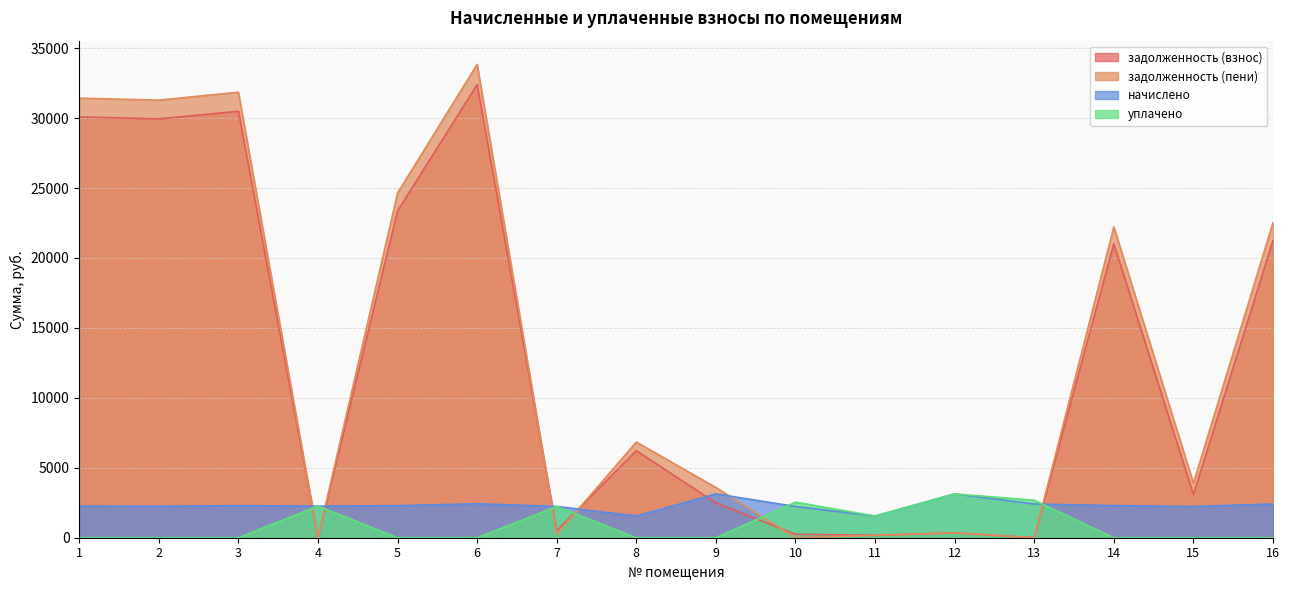

At which label does задолженность (взнос) reach its minimum?

4